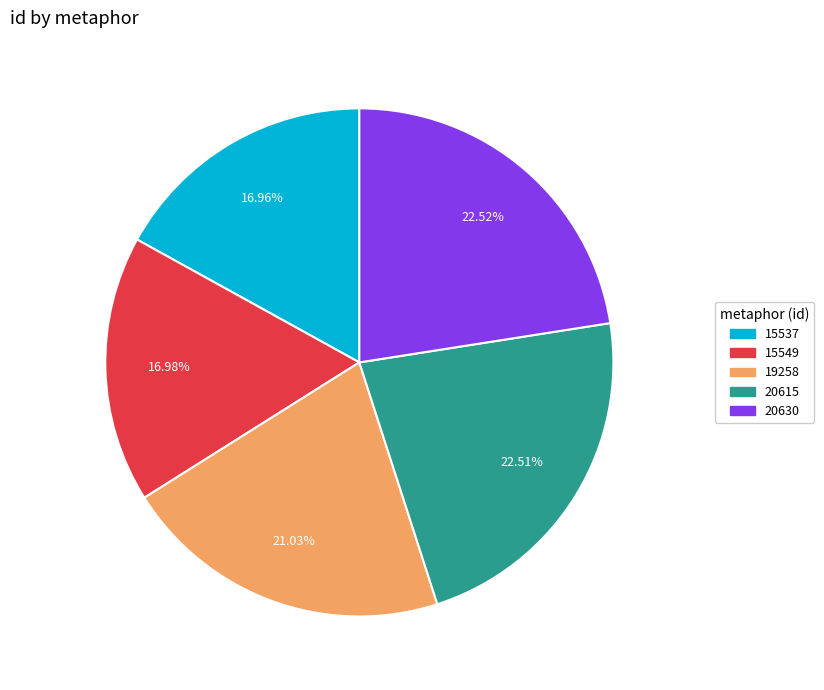

Is the sum of 19258 and 15537 greater than half?

No